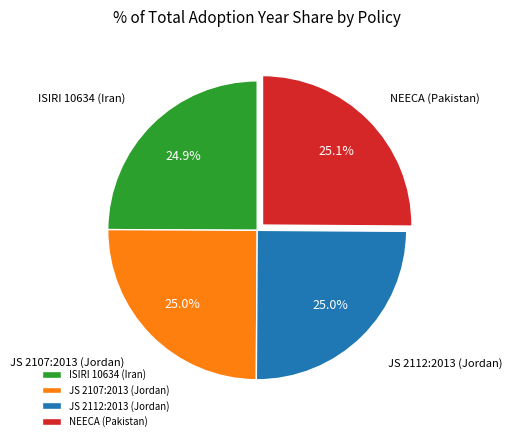

How many slices are in this pie chart?

4